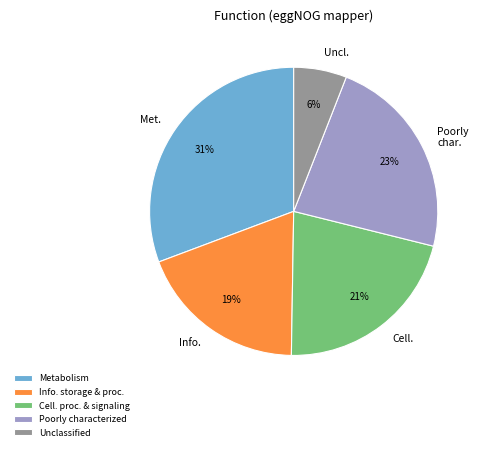

Is it true that Unclassified is 6% of the pie?

True